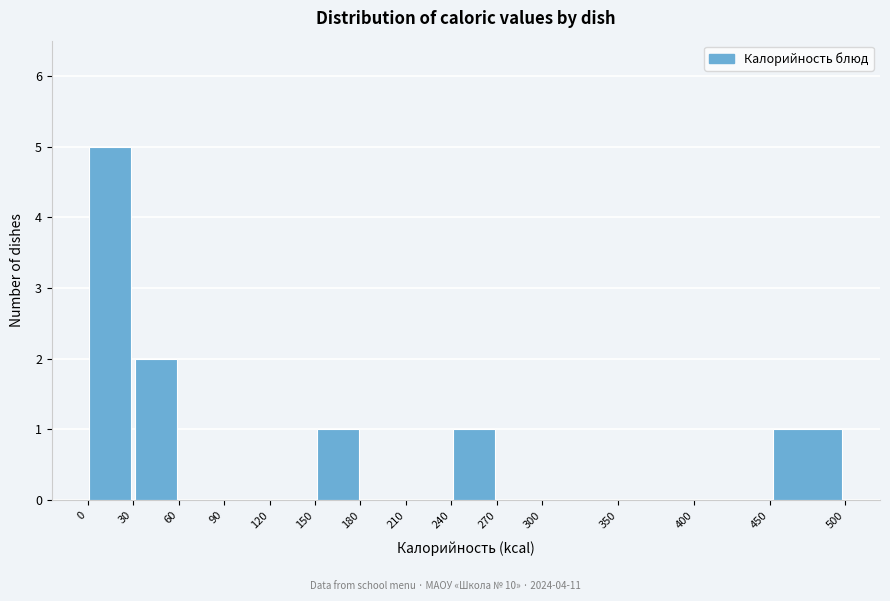

Which range on the x-axis has the tallest bar?

0 to 30